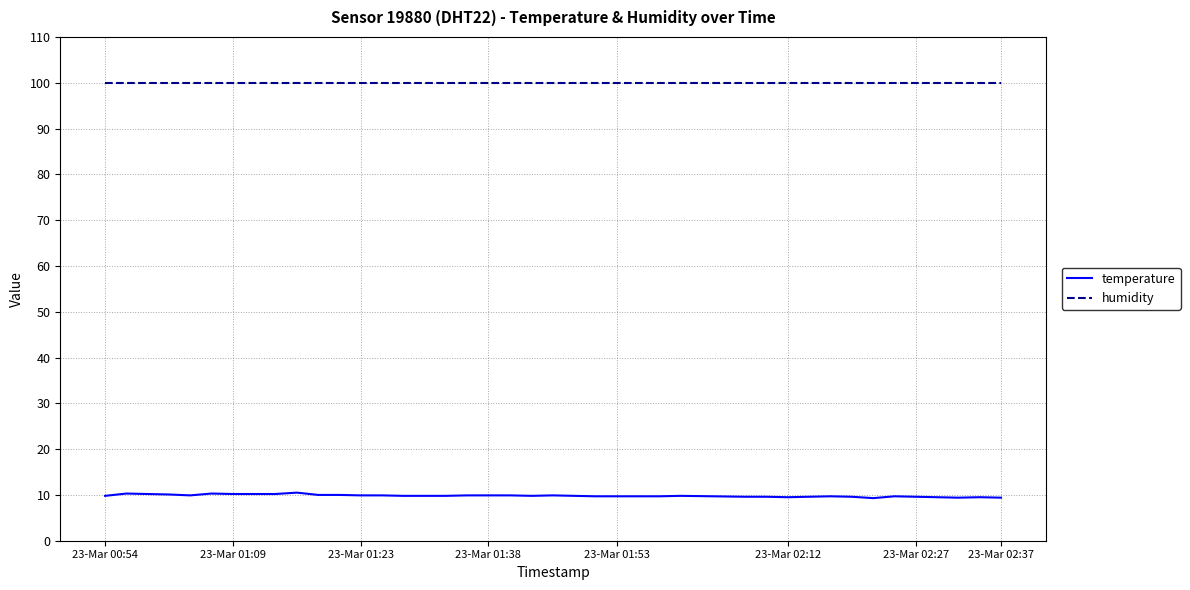

What is the minimum value for humidity?

99.9